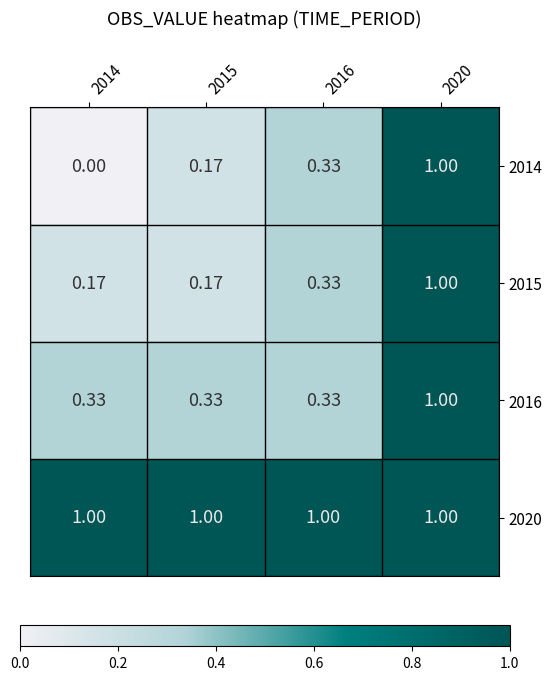

Is the value of 2014 at 2020 greater than the value of 2016 at 2015?

Yes